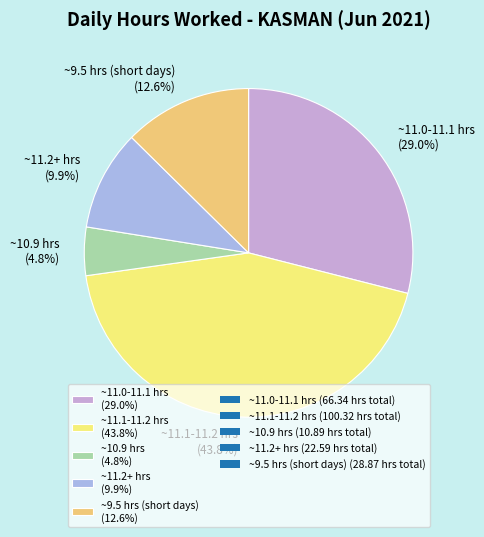

Rank the categories by value from highest to lowest.

~11.1-11.2 hrs (43.8%), ~11.0-11.1 hrs (29.0%), ~9.5 hrs (short days) (12.6%), ~11.2+ hrs (9.9%), ~10.9 hrs (4.8%)